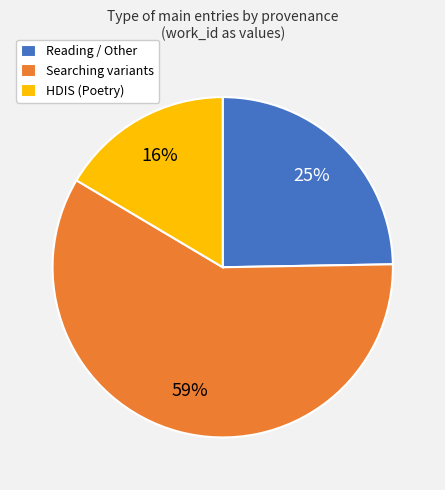

Is Reading / Other the majority of the pie?

No